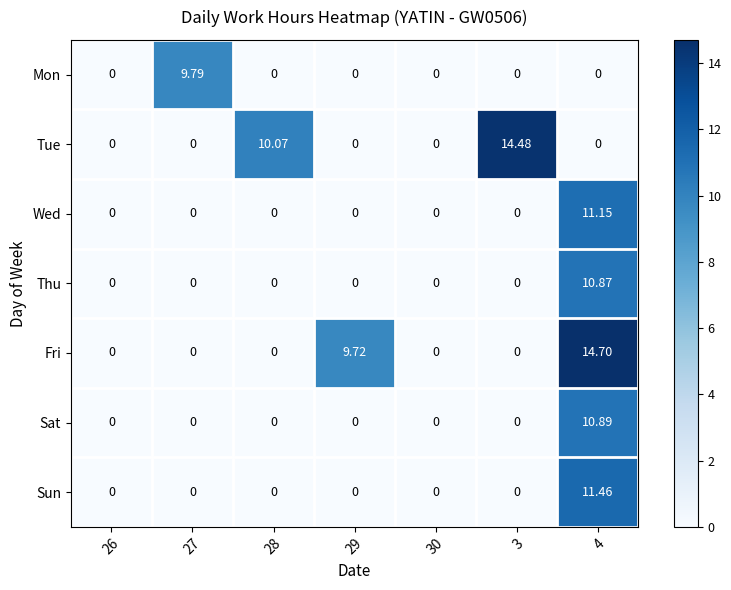

Count the number of data series in this chart.

7